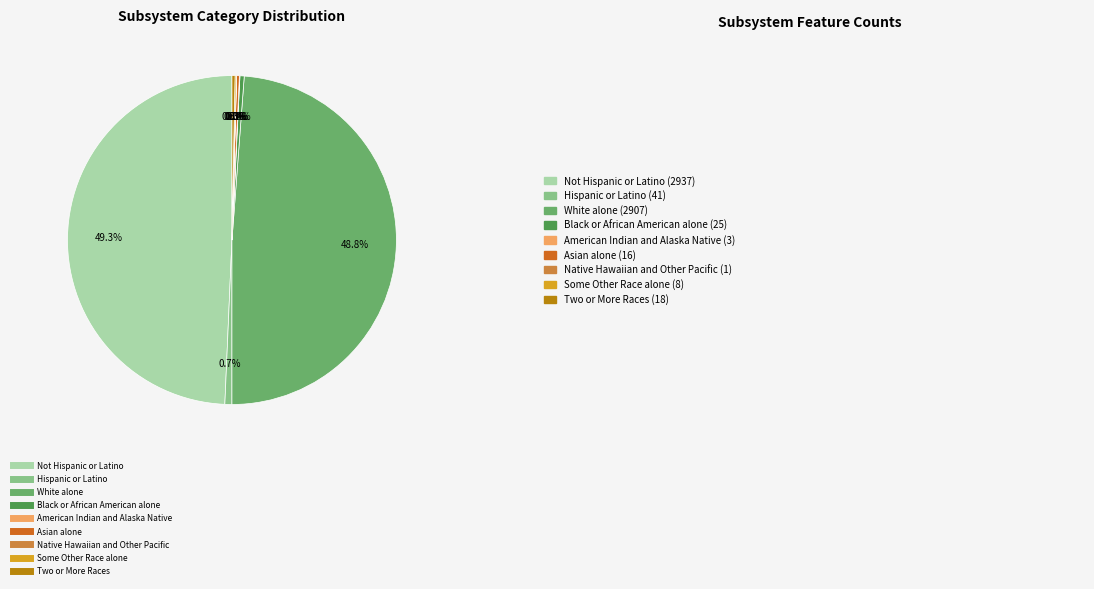

Does Hispanic or Latino represent more than half of the total?

No